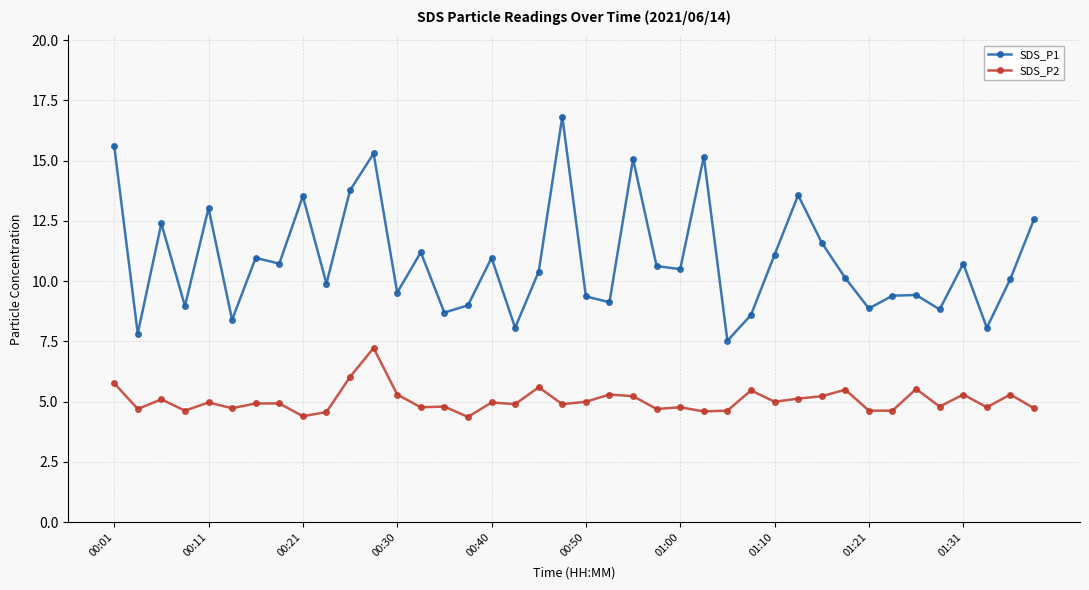

What is the difference between the maximum and minimum values in the SDS_P2 series?

2.9